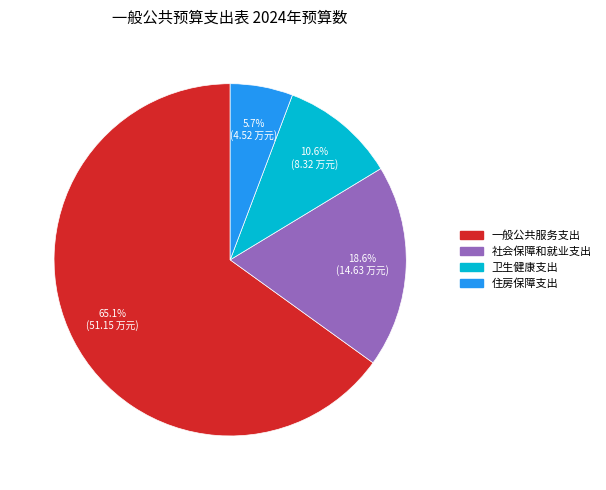

Is the sum of 卫生健康支出 and 一般公共服务支出 greater than half?

Yes